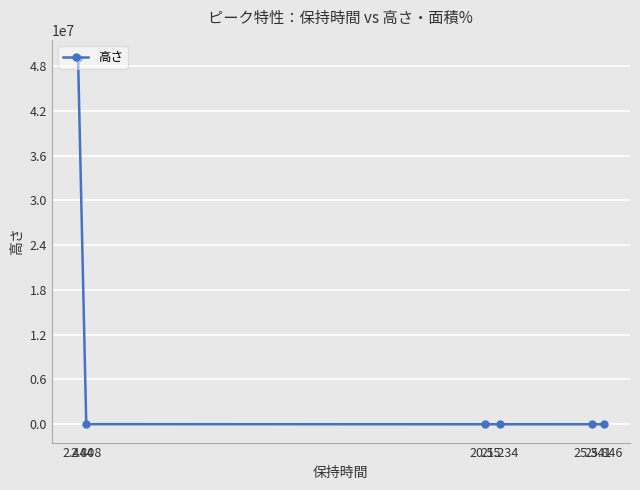

How many data points are less than 2668?

3